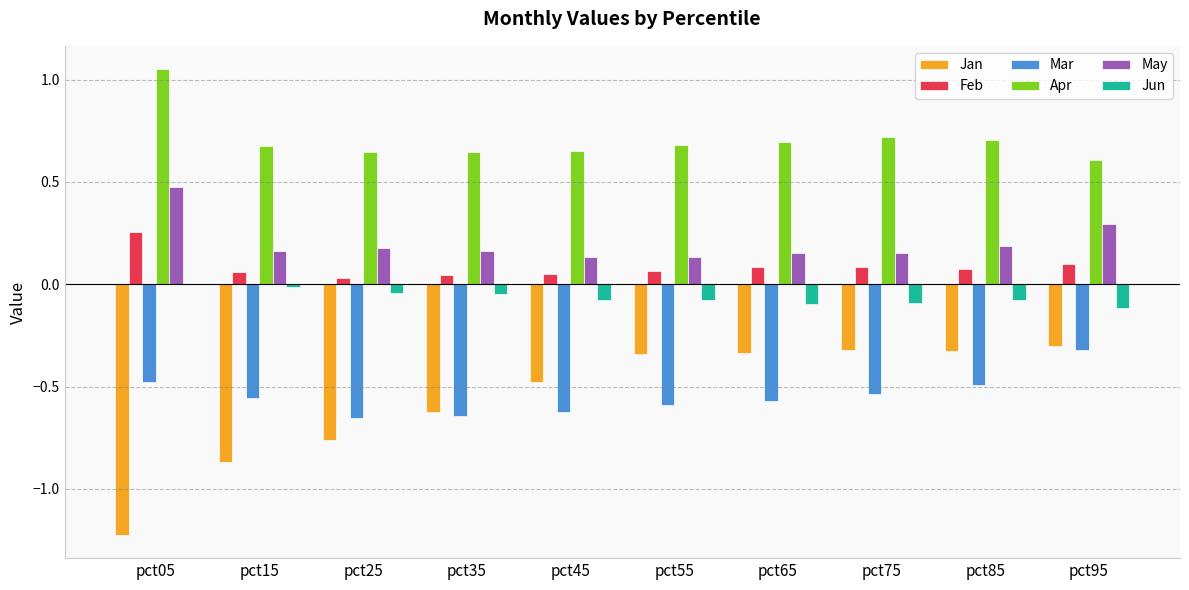

Is the value of Jun at pct55 greater than the value of May at pct75?

No